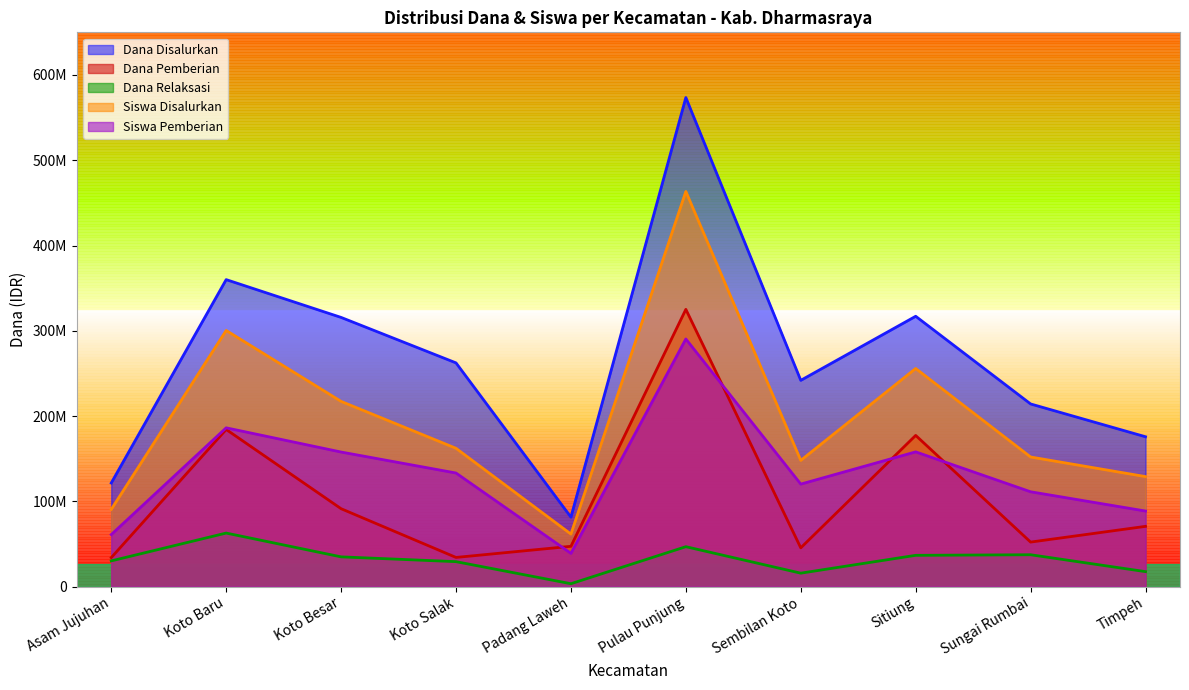

At which category does Siswa Pemberian reach its first local valley?

Padang Laweh